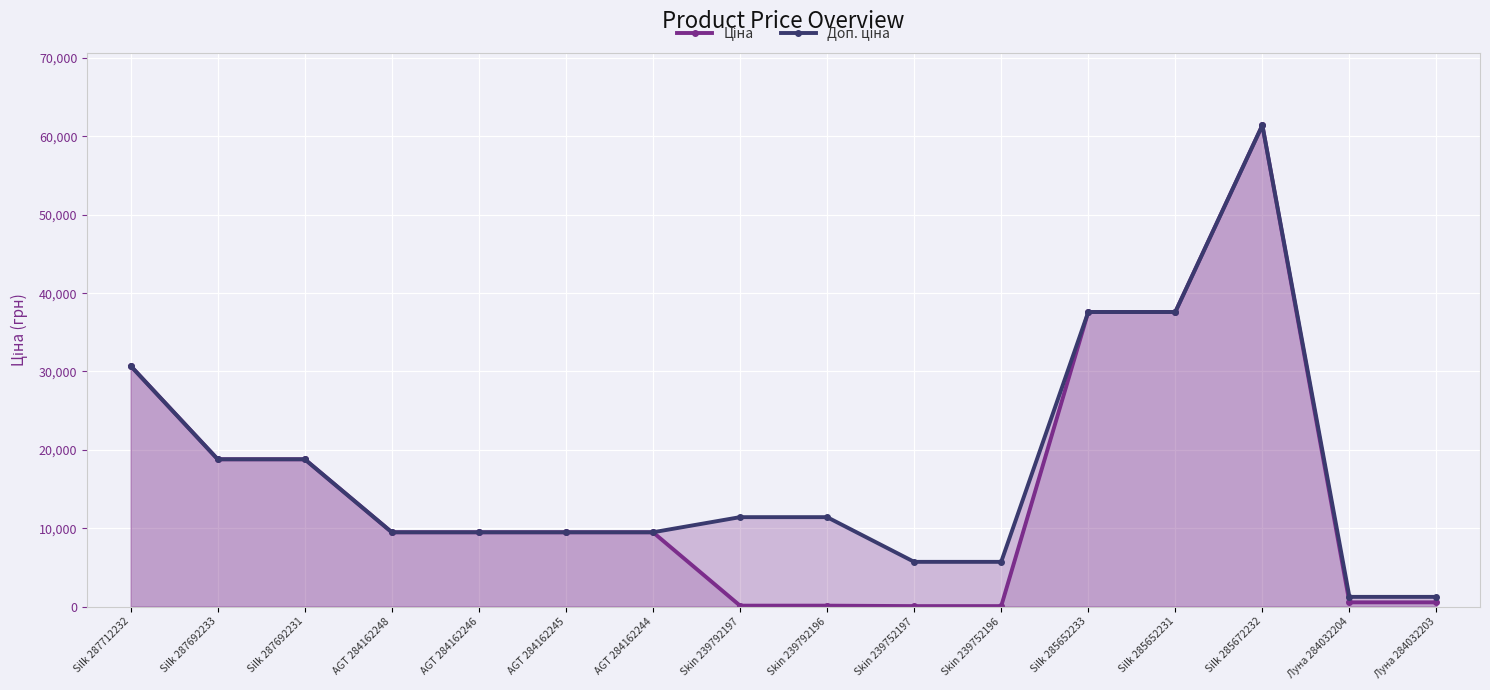

Count the number of data series in this chart.

2